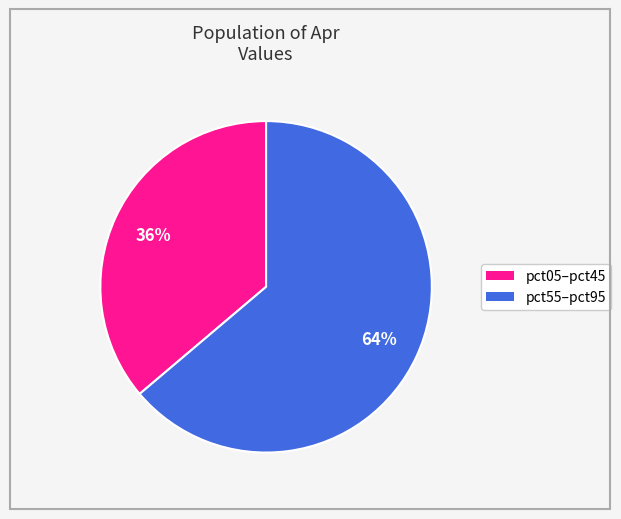

To the nearest percent, what is the average slice percentage?

50%